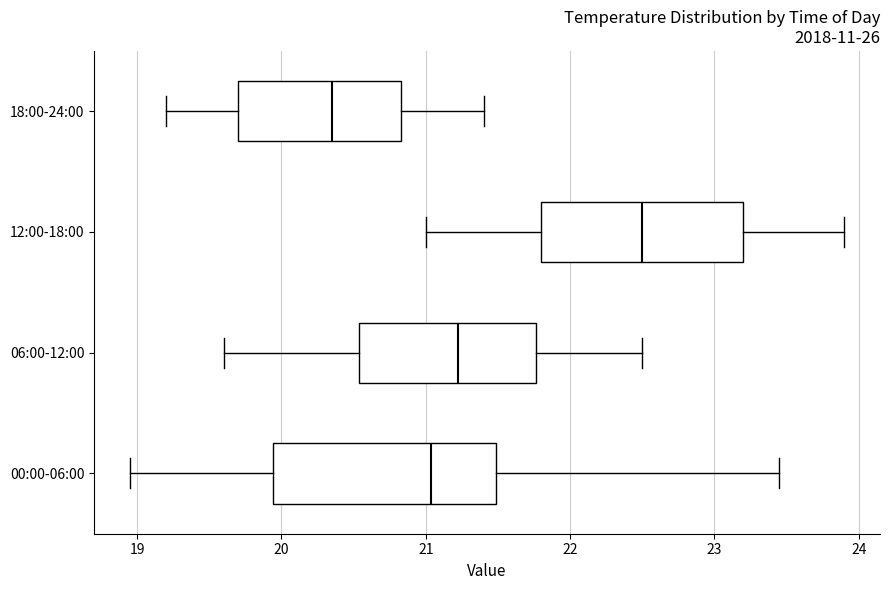

Which box's median line is the furthest to the right?

12:00-18:00